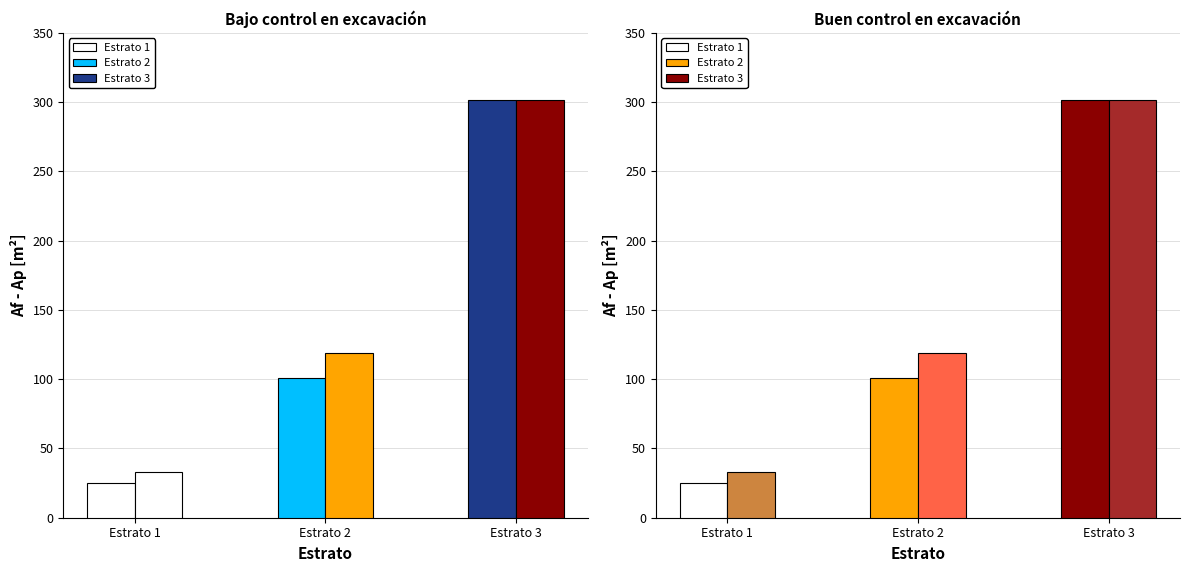

At how many categories does at least one series exceed 97?

2